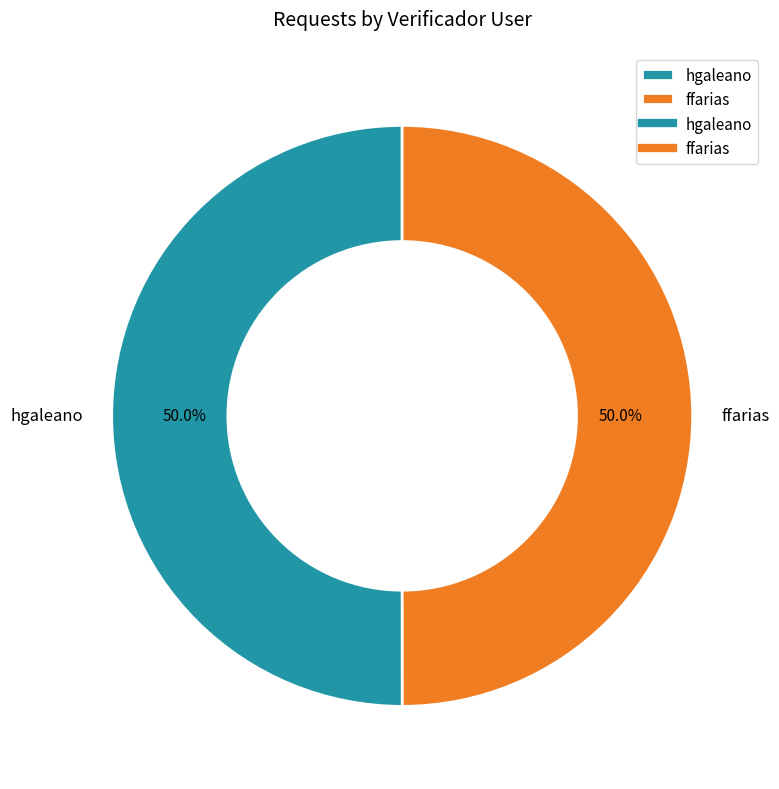

What is the ratio of the value at hgaleano to the value at ffarias?

1.0